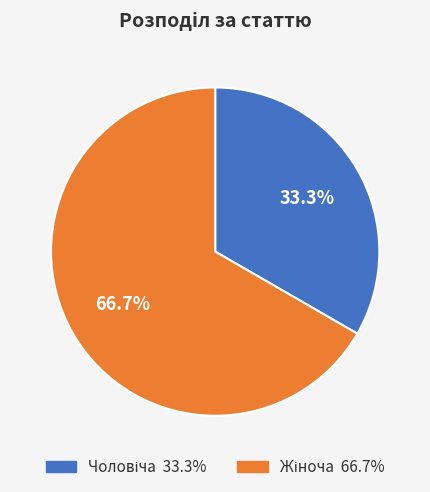

Is there any slice that represents more than half of the pie?

Yes